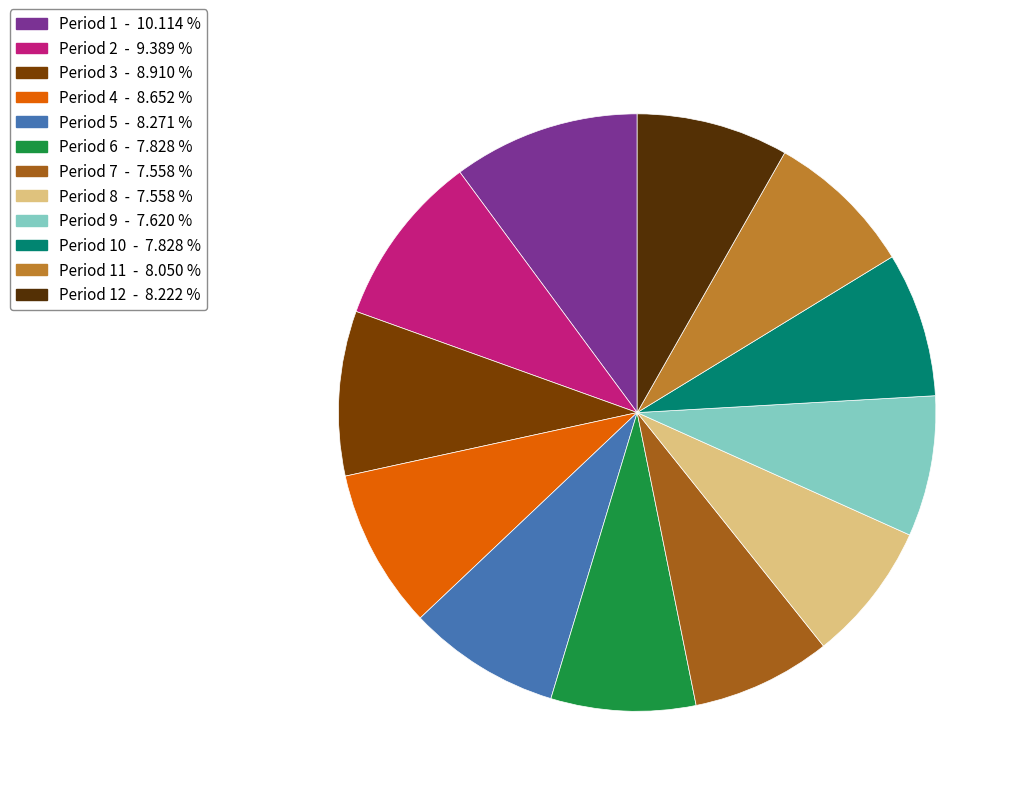

Which category has the biggest portion of the pie?

Period 1 - 10.114 %